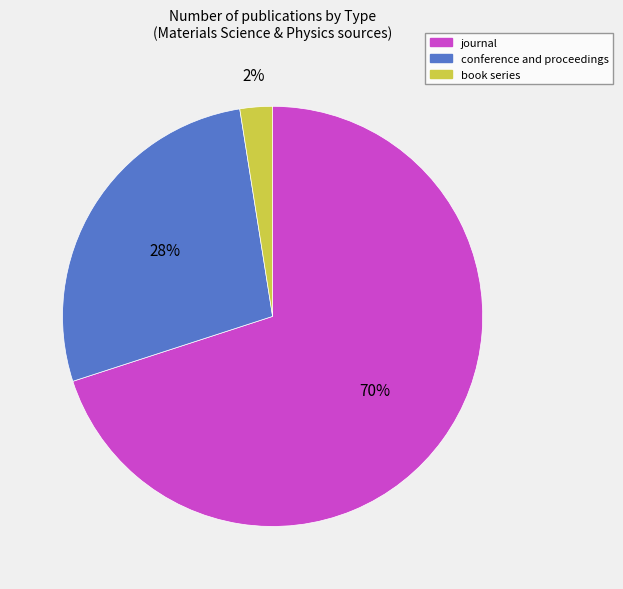

Is there a majority slice in this chart?

Yes